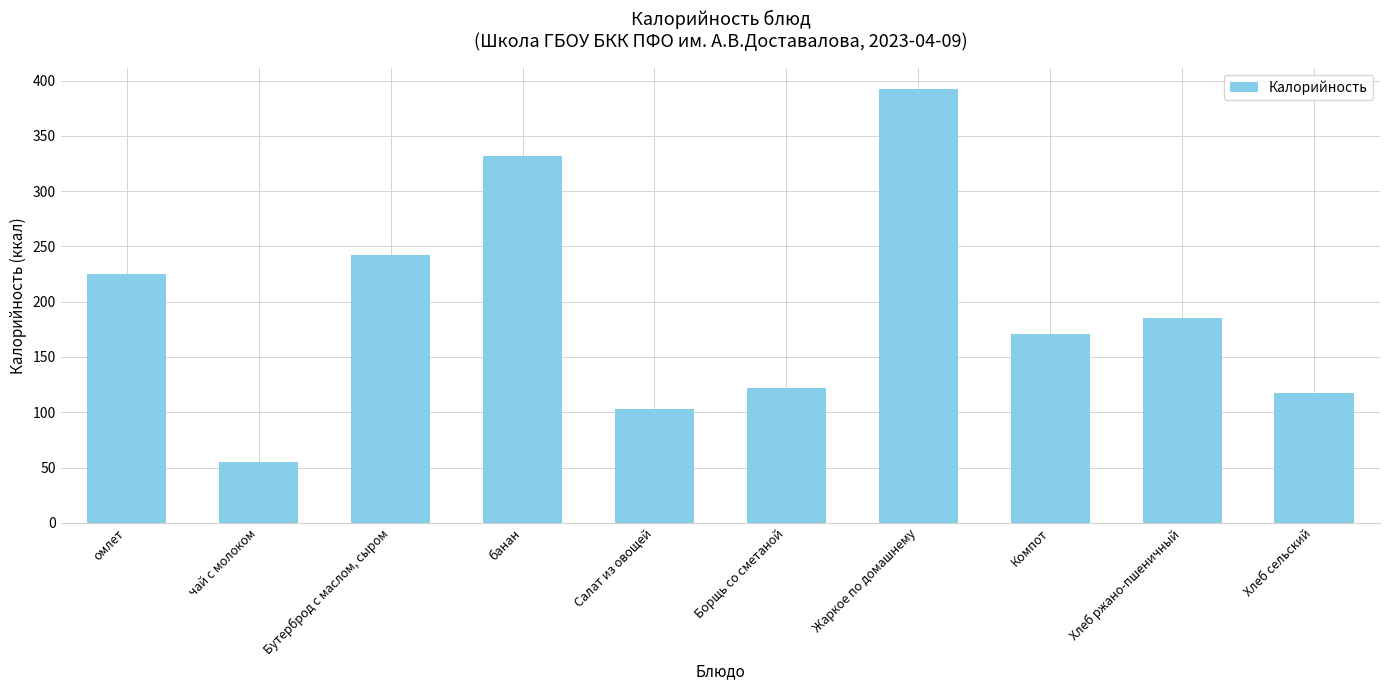

Between Компот and Жаркое по домашнему, which is larger?

Жаркое по домашнему